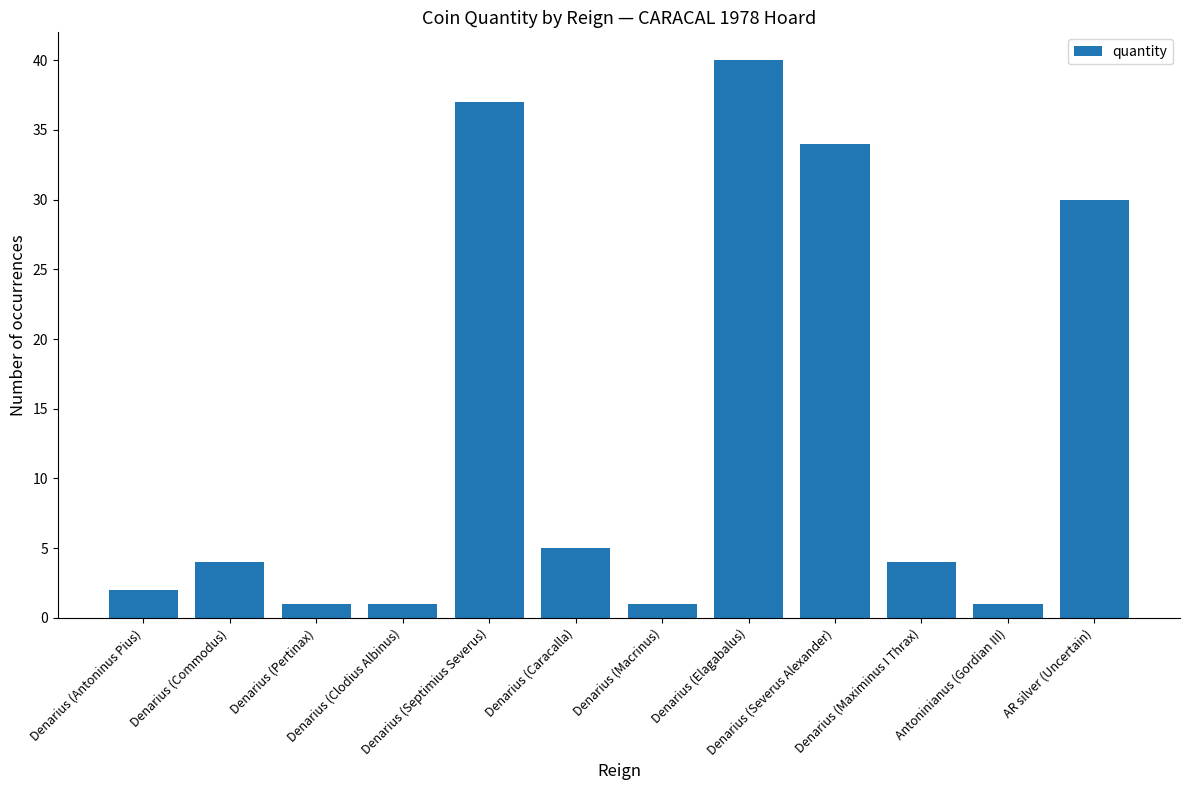

What is the difference between the values at Denarius (Severus Alexander) and Denarius (Clodius Albinus)?

33